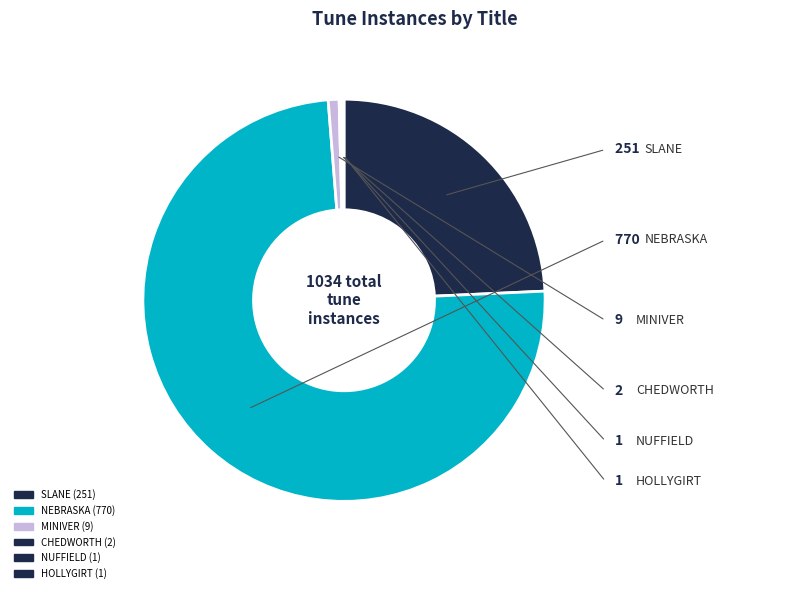

How many slices are in this pie chart?

6